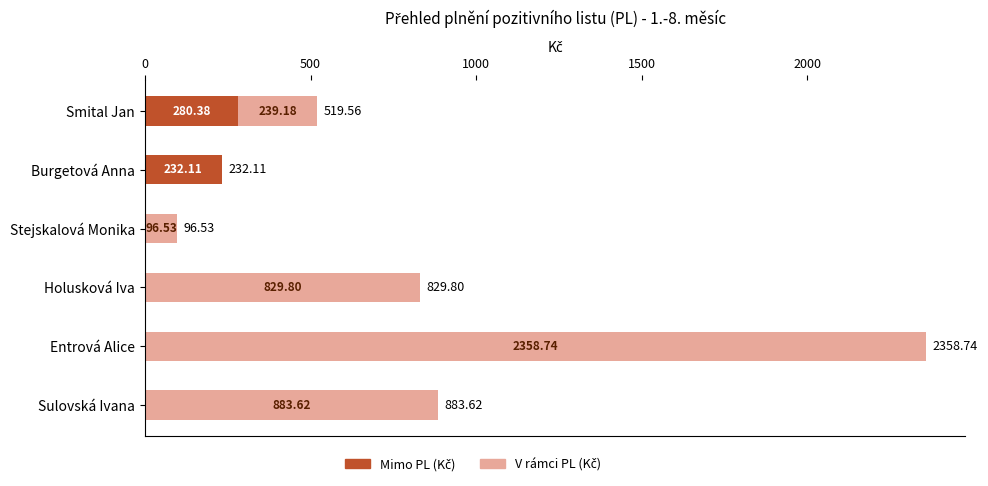

What is the total value across all series at Smital Jan?

519.6